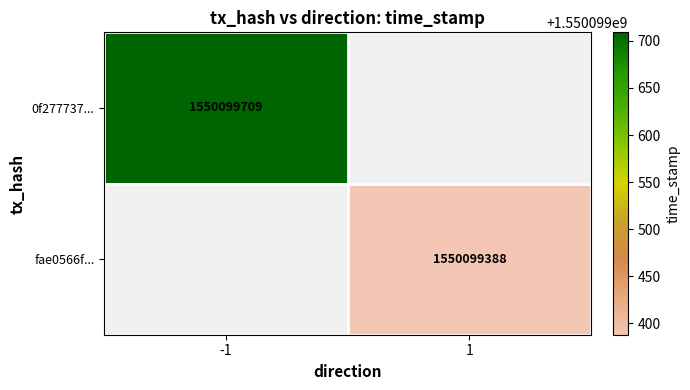

List the series in order of their peak value, lowest first.

fae0566f79c9cfc2c510d4bac4ddd56f073d766, 0f277737f0b994b346565d7a3b3be6beb5a3dd2